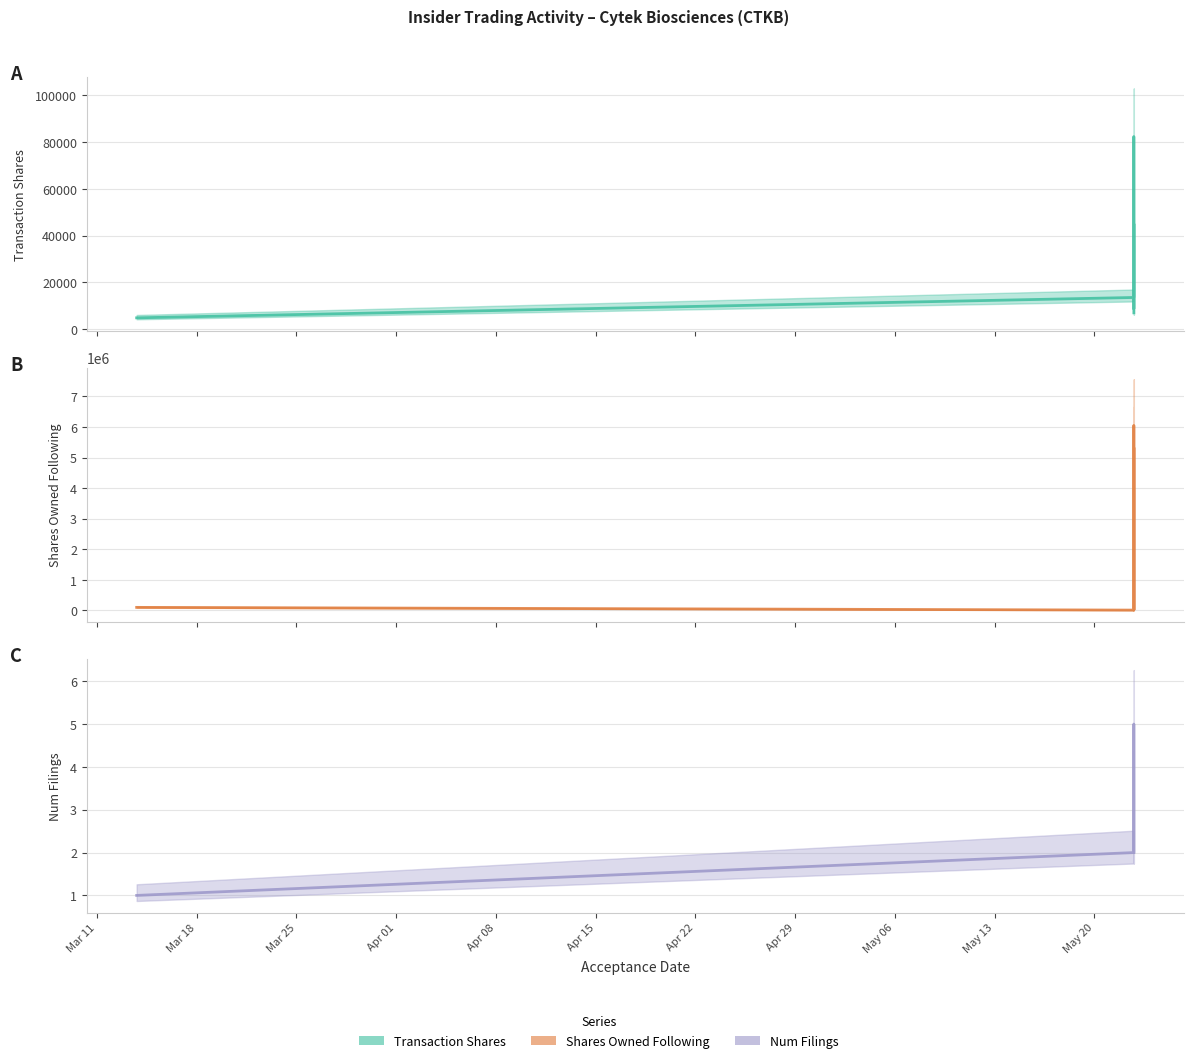

In sharesOwnedFollowingTransaction, how many points are higher than both neighbors (excluding endpoints)?

2